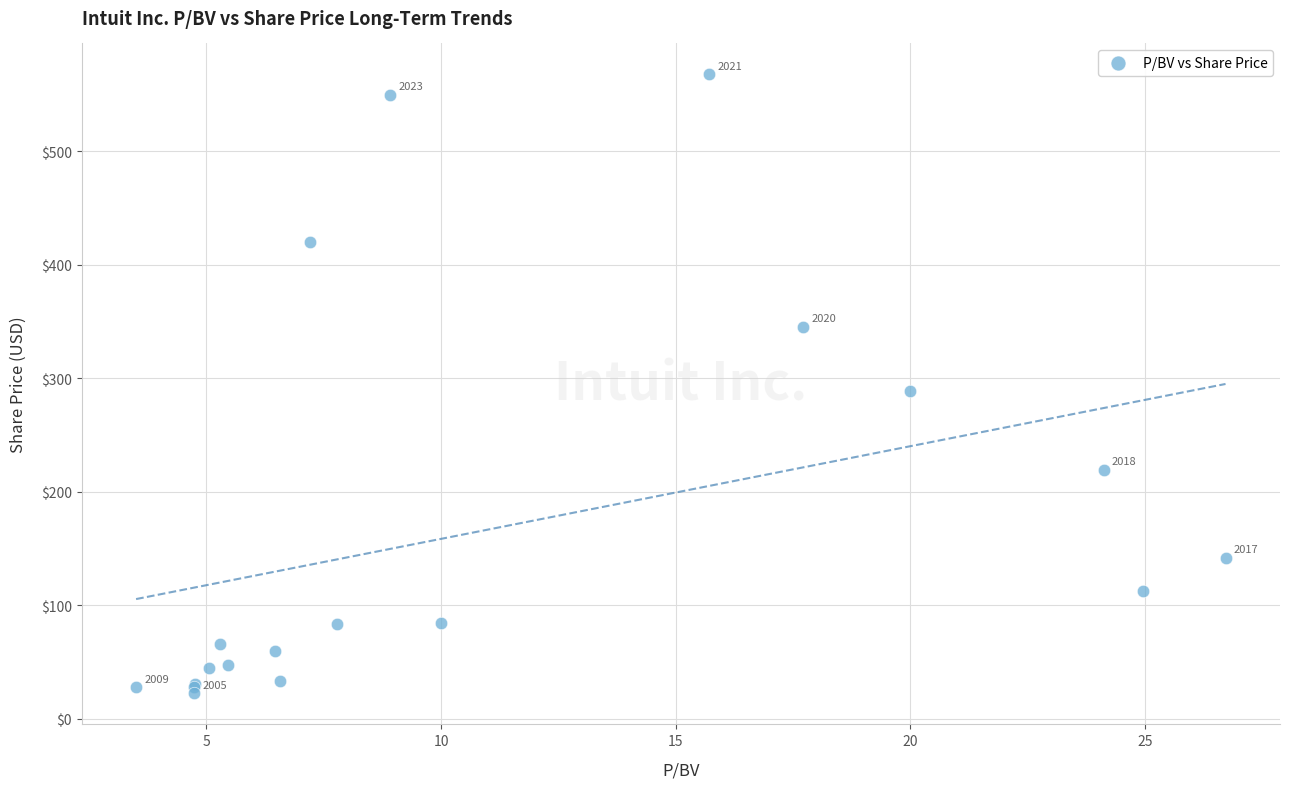

What Y value in the scatter plot is closest to 295?

288.4